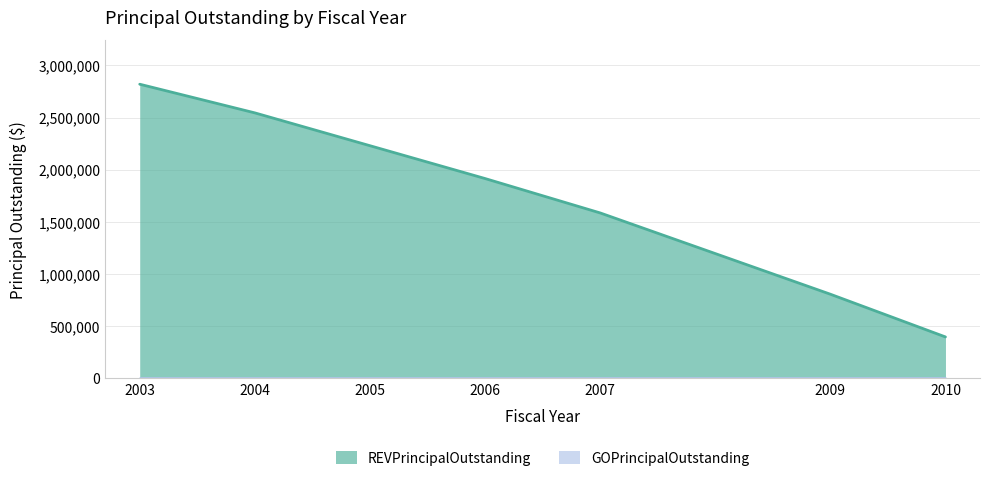

How many data points are less than 1915000?

3